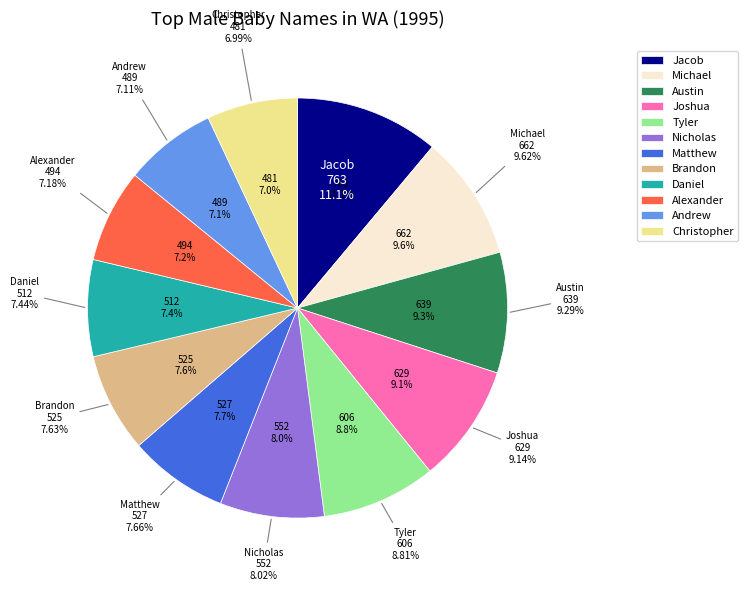

Is there any slice that represents more than half of the pie?

No